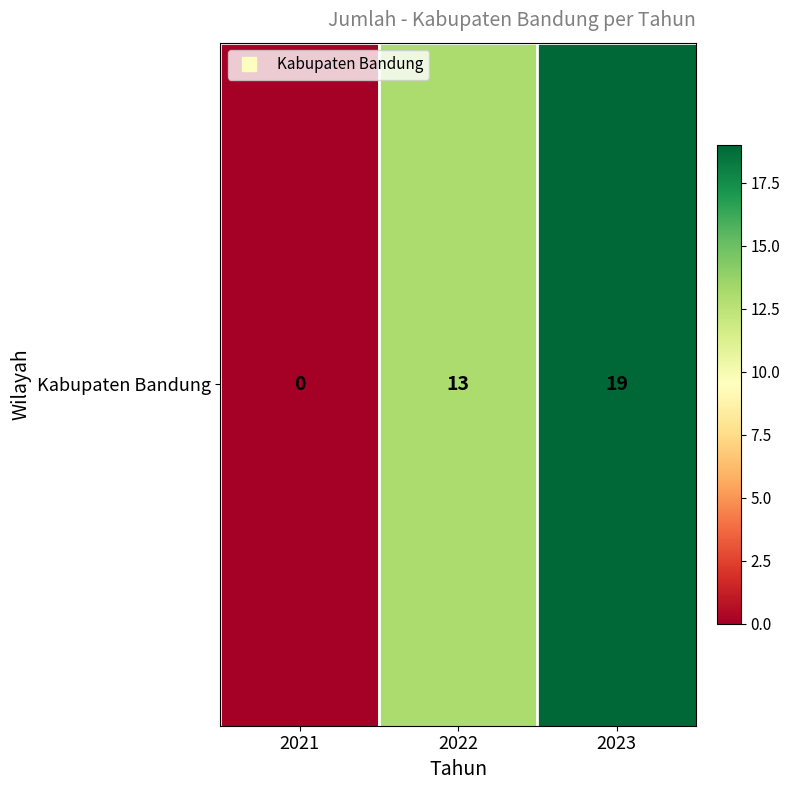

Reading left to right, transcribe all the data shown in this chart.

2021=0	2022=13	2023=19